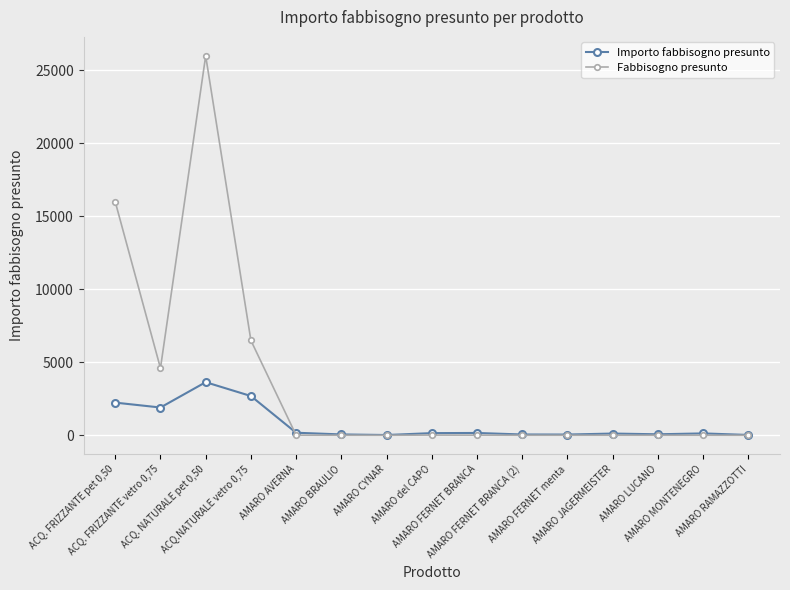

Where does the Fabbisogno presunto series first go above 5?

ACQ. FRIZZANTE pet 0,50